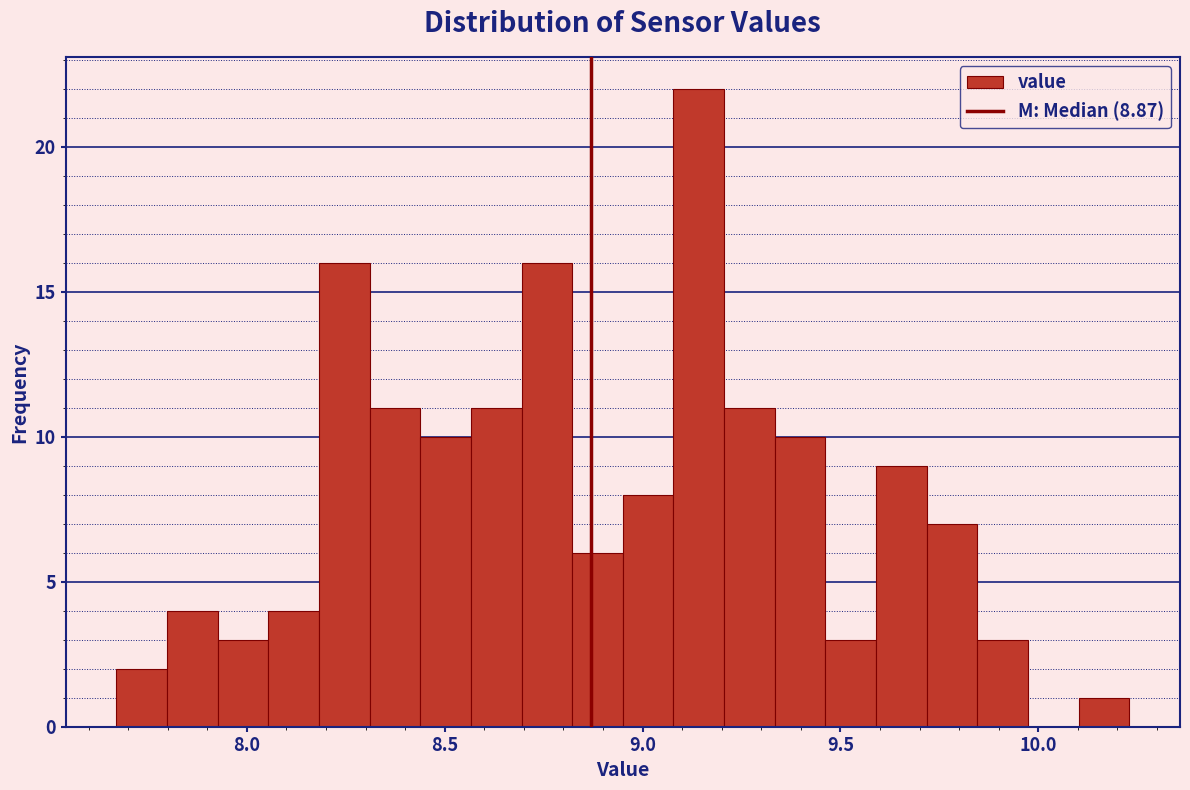

Around what value on the x-axis is the tallest bar? Give the approximate position of its centre, as read against the axis.

9.15